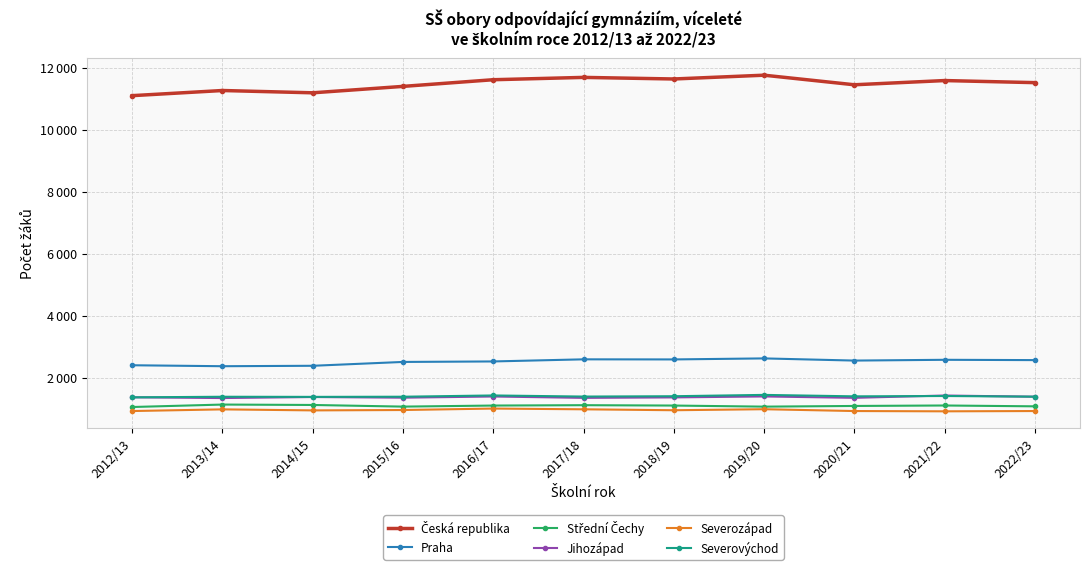

What is the value of the Jihozápad point at the 10th from the left?

1425